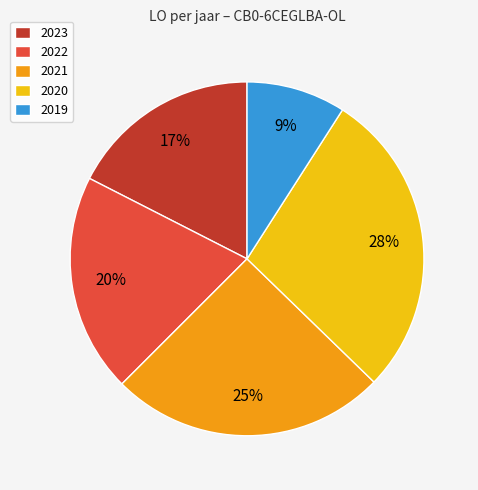

Is the sum of 2022 and 2023 greater than half?

No